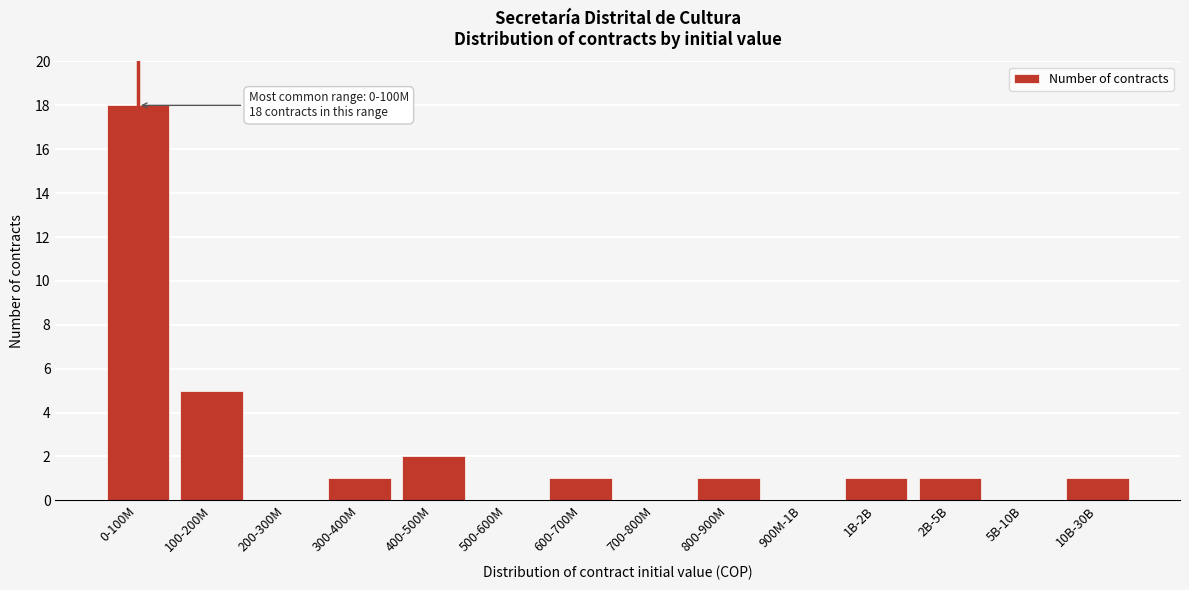

Reading left to right, extract all data points from this chart.

0-100M=18	100-200M=5	200-300M=0	300-400M=1	400-500M=2	500-600M=0	600-700M=1	700-800M=0	800-900M=1	900M-1B=0	1B-2B=1	2B-5B=1	5B-10B=0	10B-30B=1